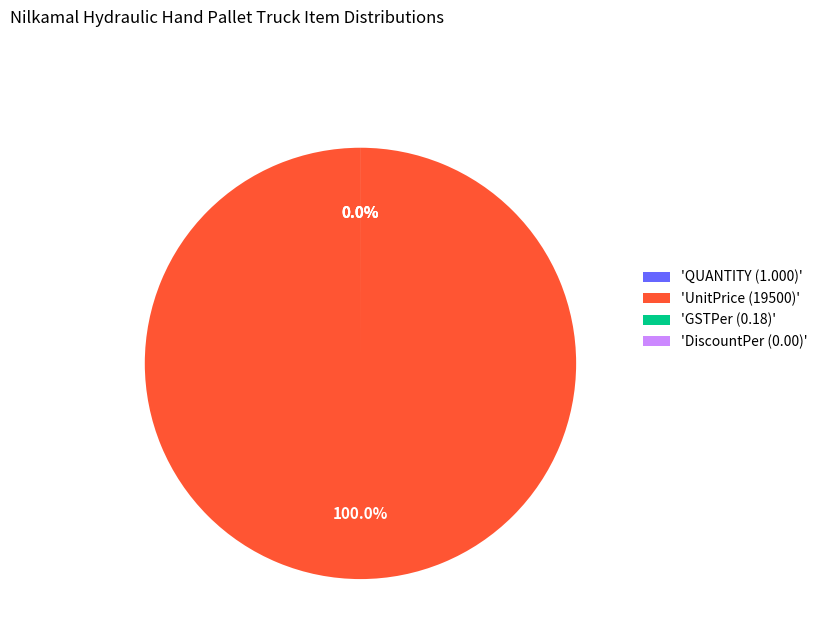

What portion of the pie excludes Nilkamal Hydraulic Hand Pallet Truck (SEQUENCEID)?

100.0%